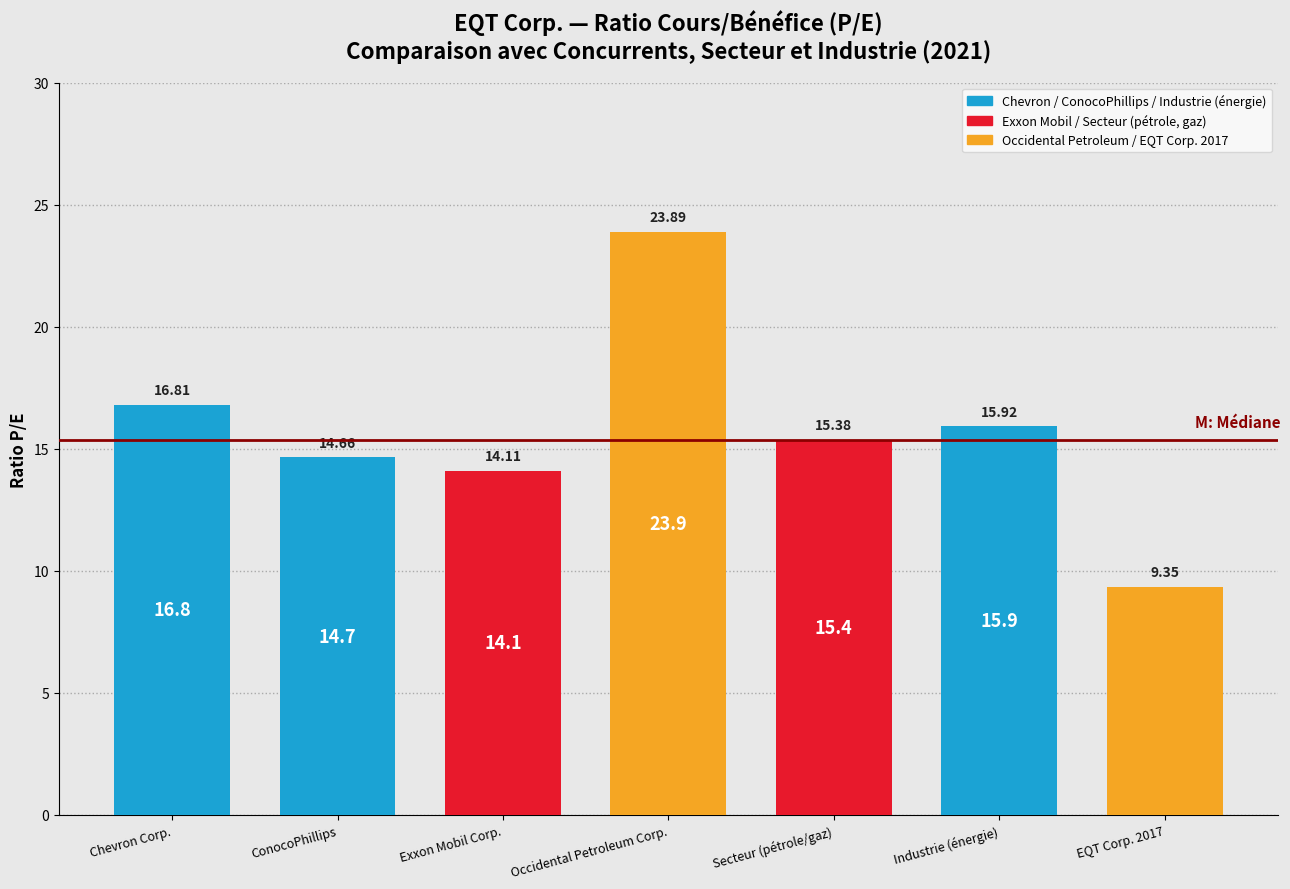

At which category does the chart reach its peak across all series?

Occidental Petroleum Corp.